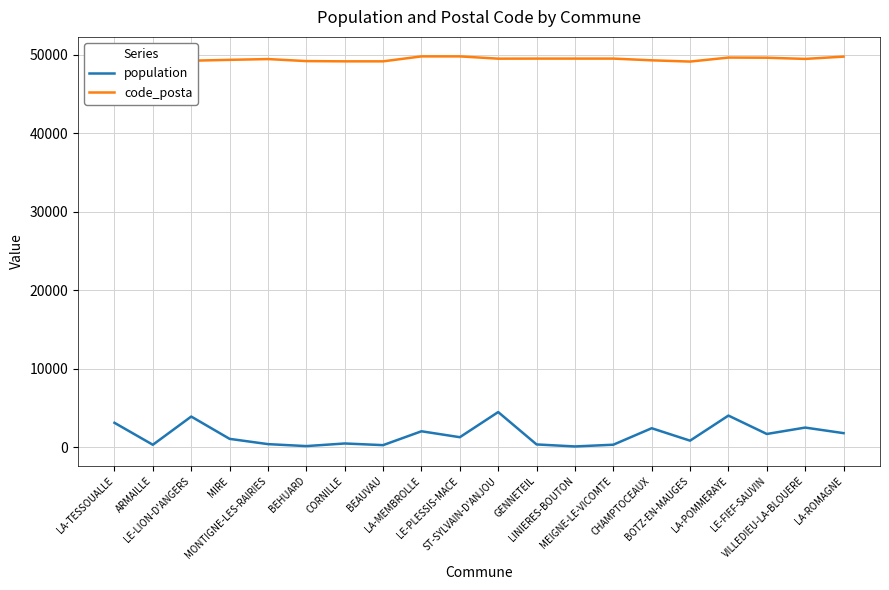

Does the chart have visible grid lines?

Yes